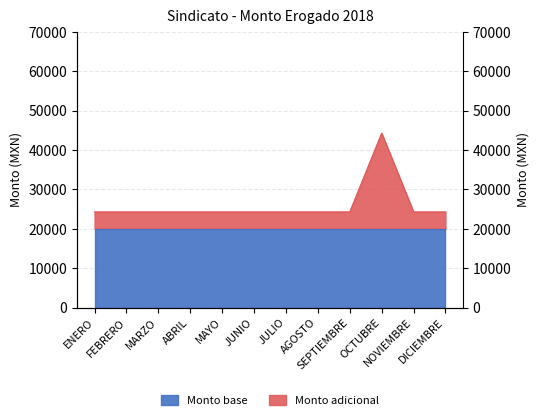

What is the minimum value shown in the chart?

24304